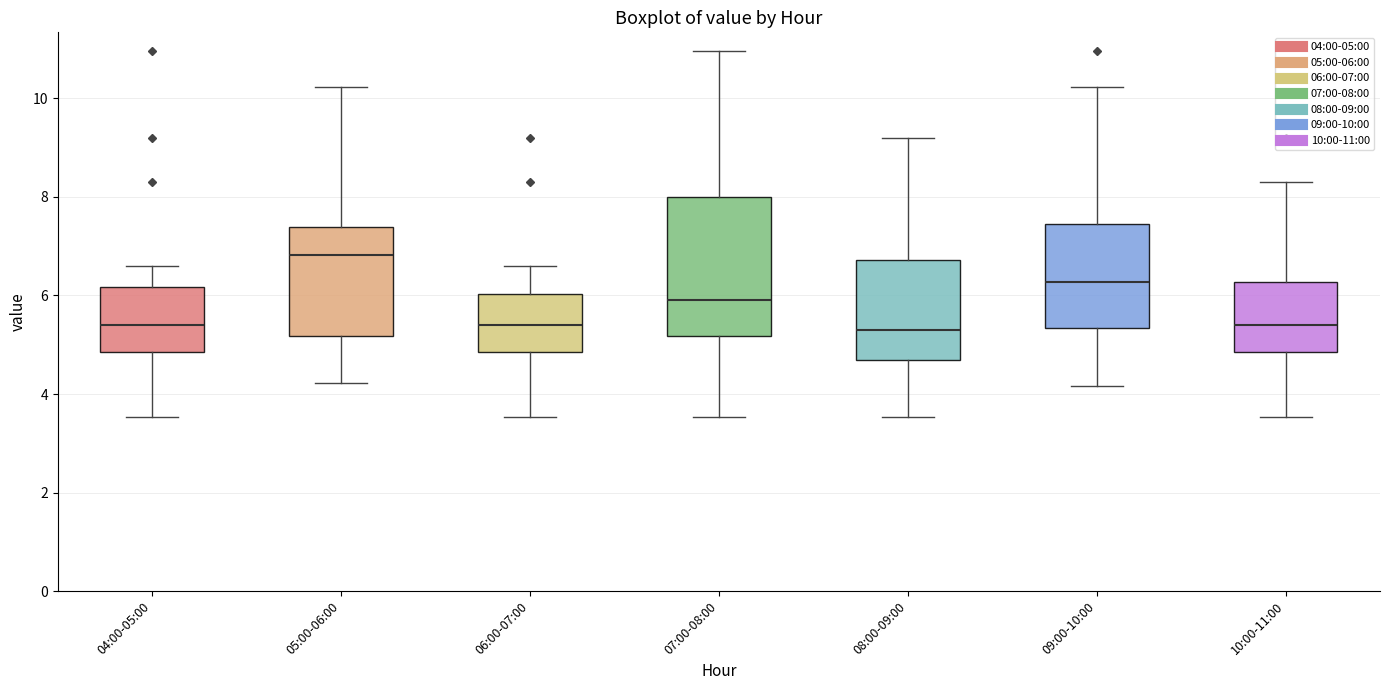

Which box's median line is the highest?

05:00-06:00